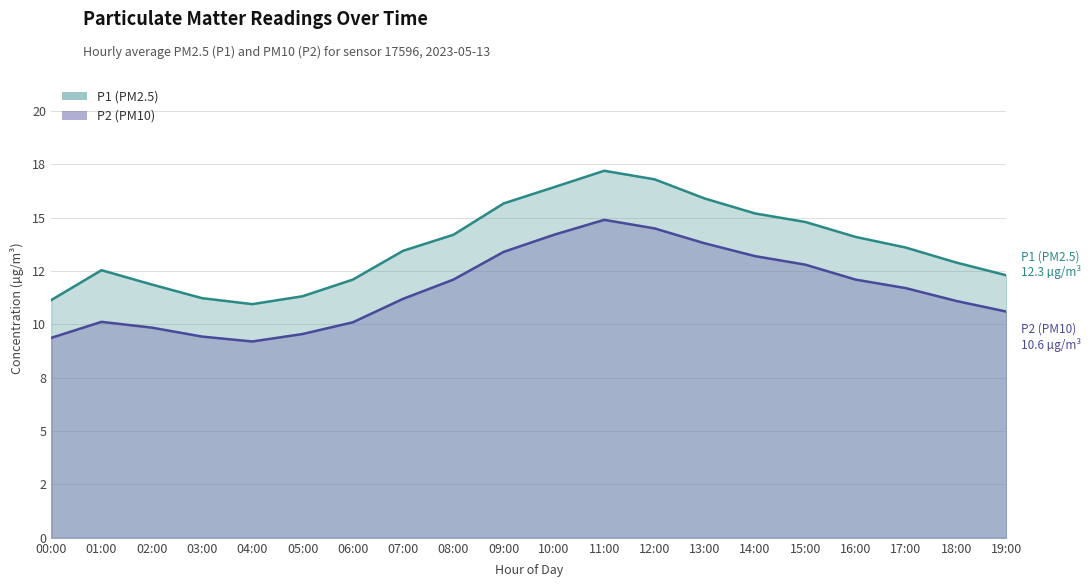

What value does the P2 series have at 16:00?

12.1